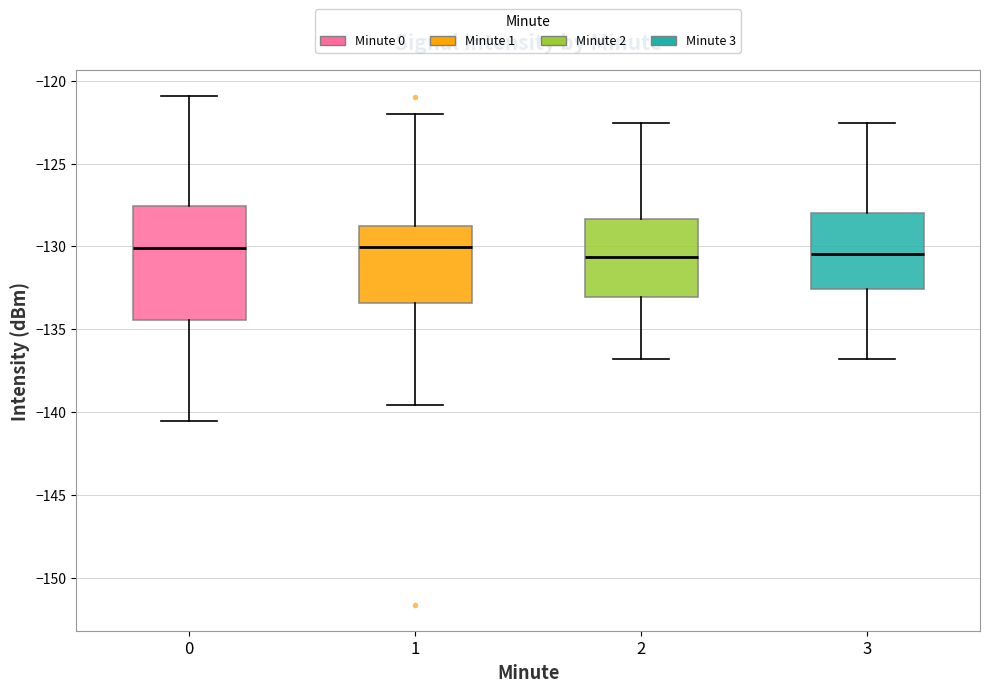

Which box is the tallest, from its lower edge to its upper edge?

0